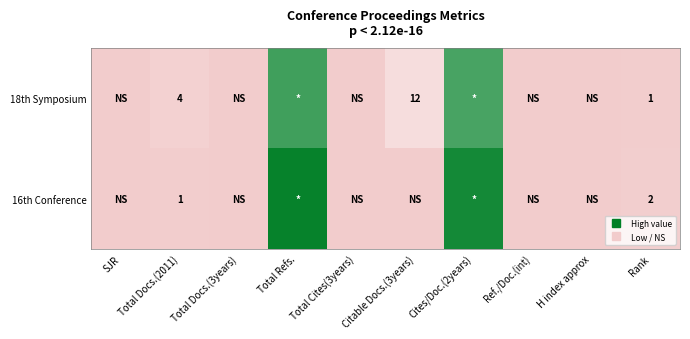

At how many categories does at least one series exceed 19?

2